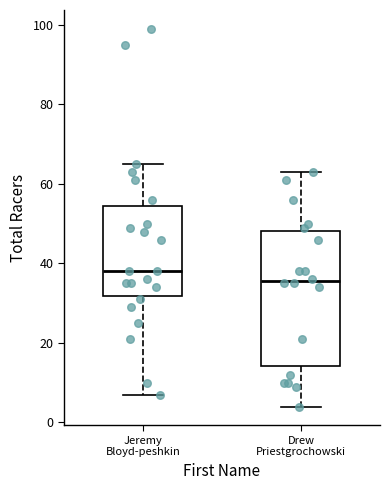

Comparing the boxes themselves (not the whiskers), which one is the tallest?

Drew Priestgrochowski